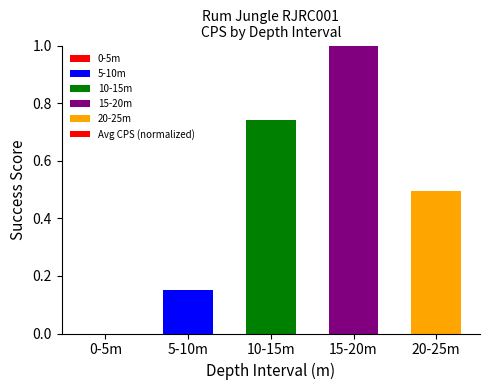

What is the greatest value displayed?

1.0